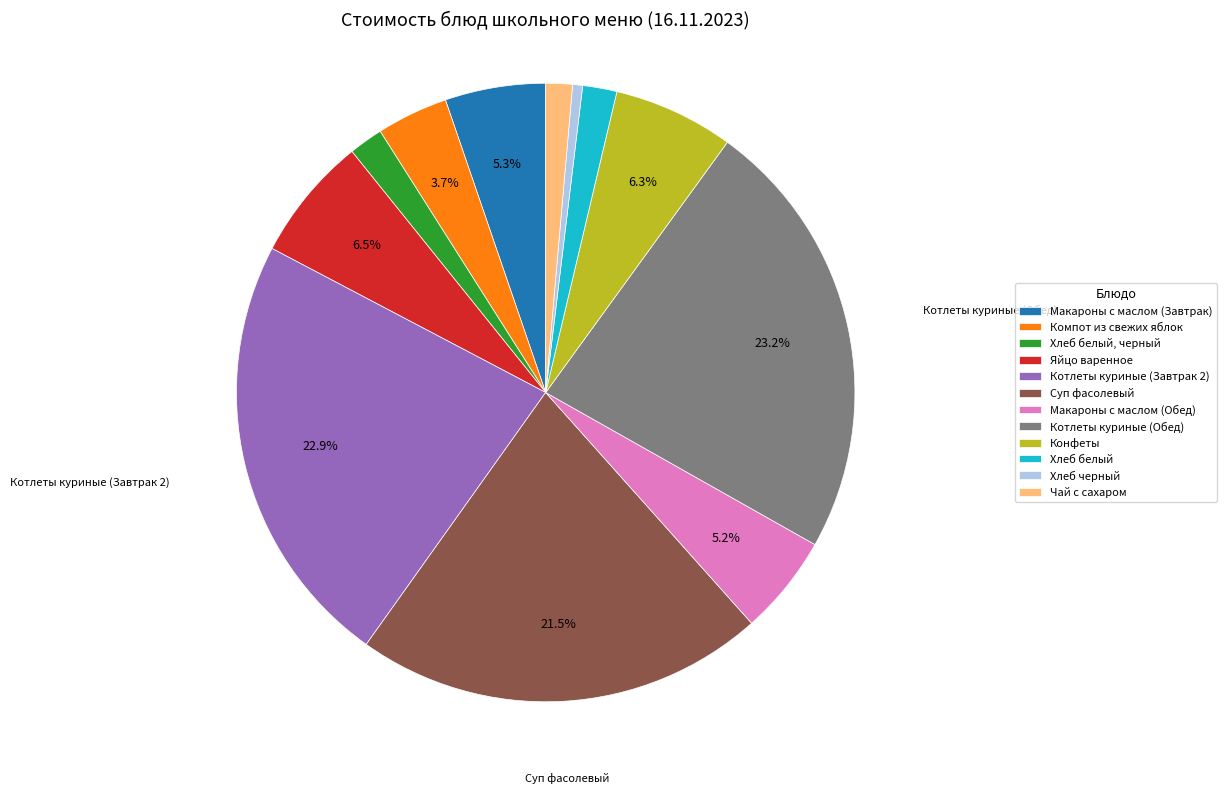

To the nearest percent, what percentage of the pie is Макароны с маслом (Завтрак)?

5%